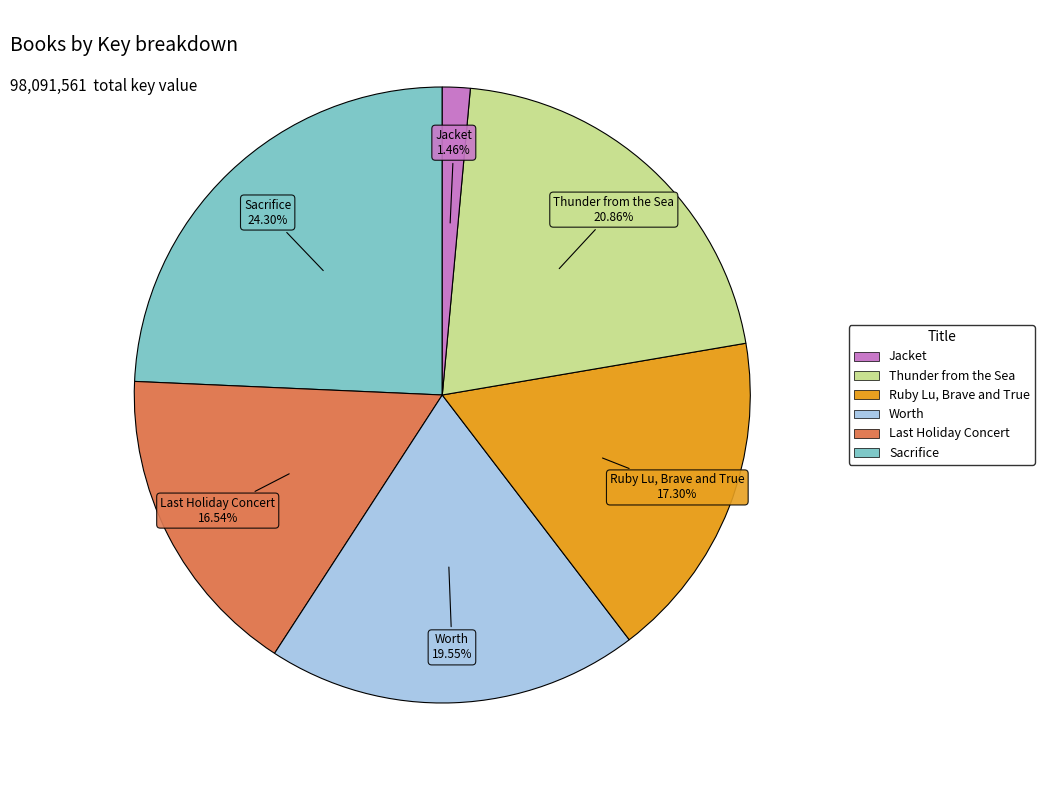

Does any single category account for the majority?

No